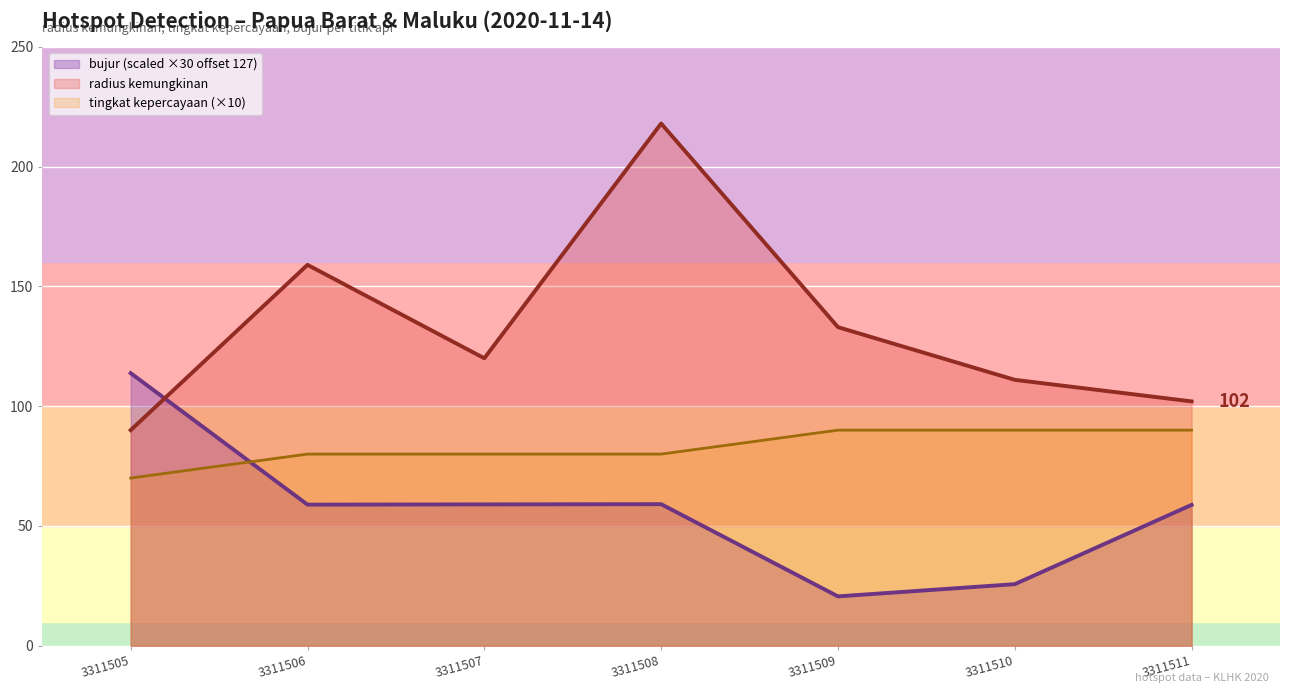

How many categories are shown in the chart?

7